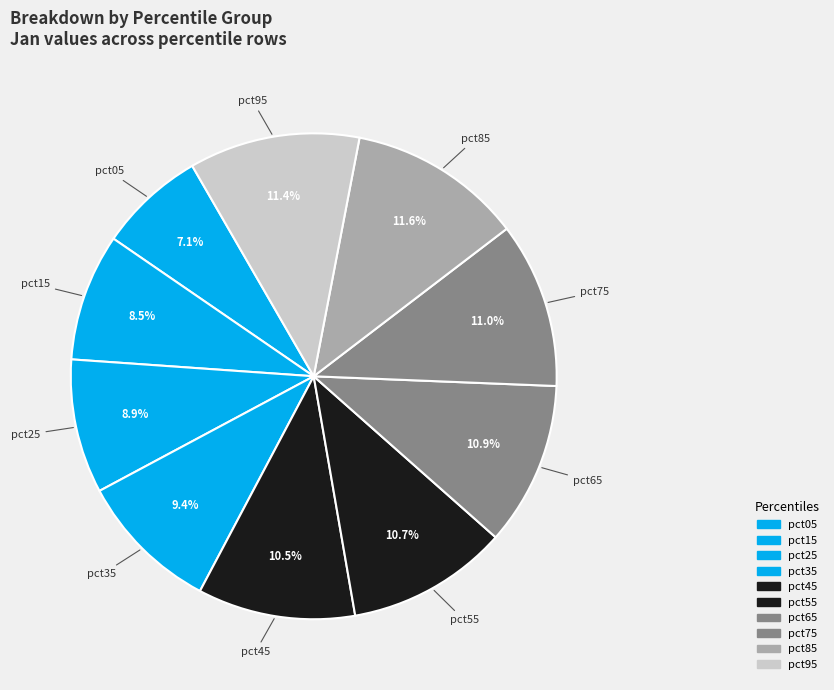

How many slices are in this pie chart?

10